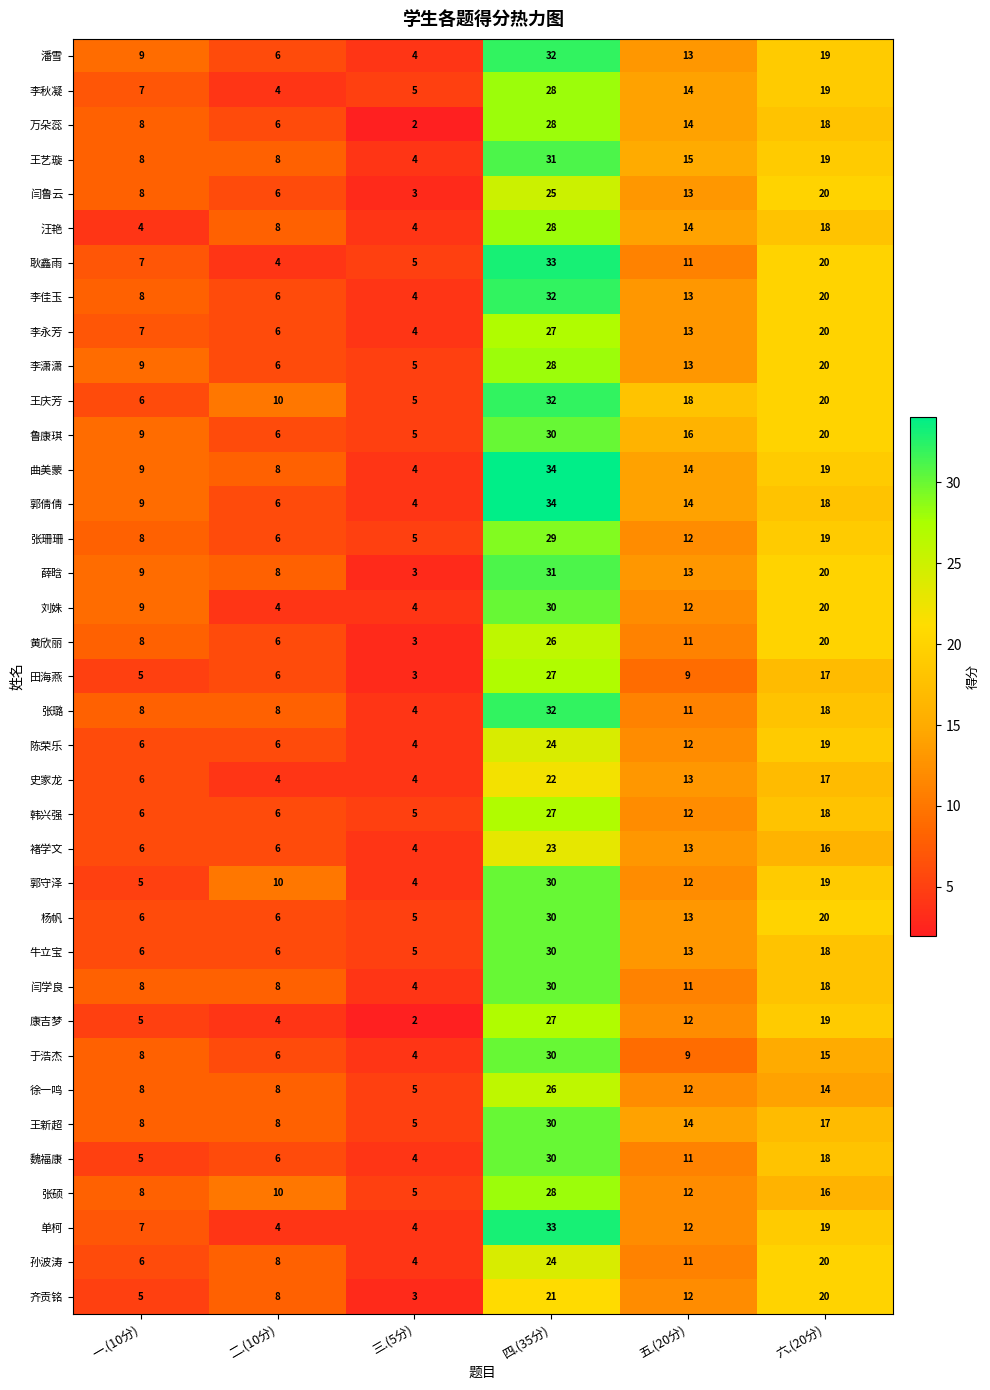

Which label corresponds to the largest value in the chart?

四.(35分)